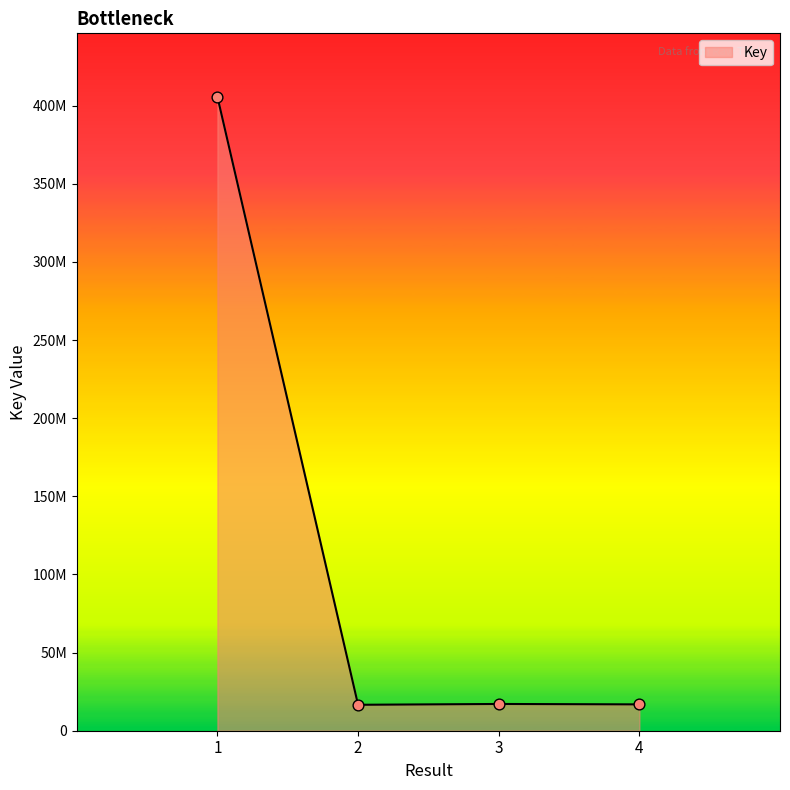

Which has a higher value, 1 or 4?

1